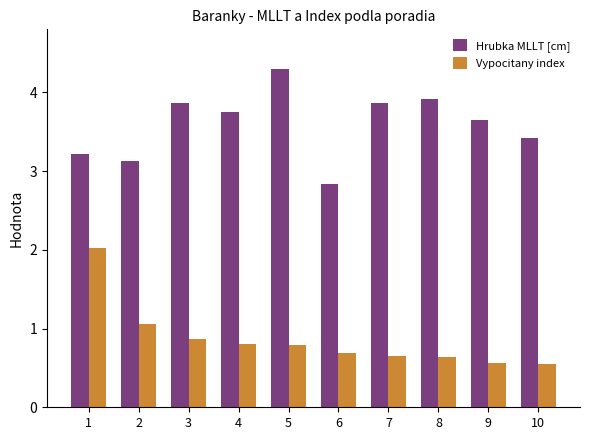

What is the value of the Vypocitany index bar at the 10th from the left?

0.6